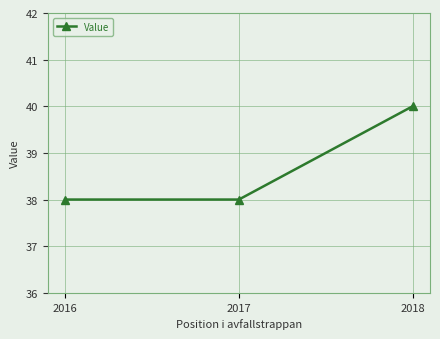

What is the difference between the maximum and minimum values?

2